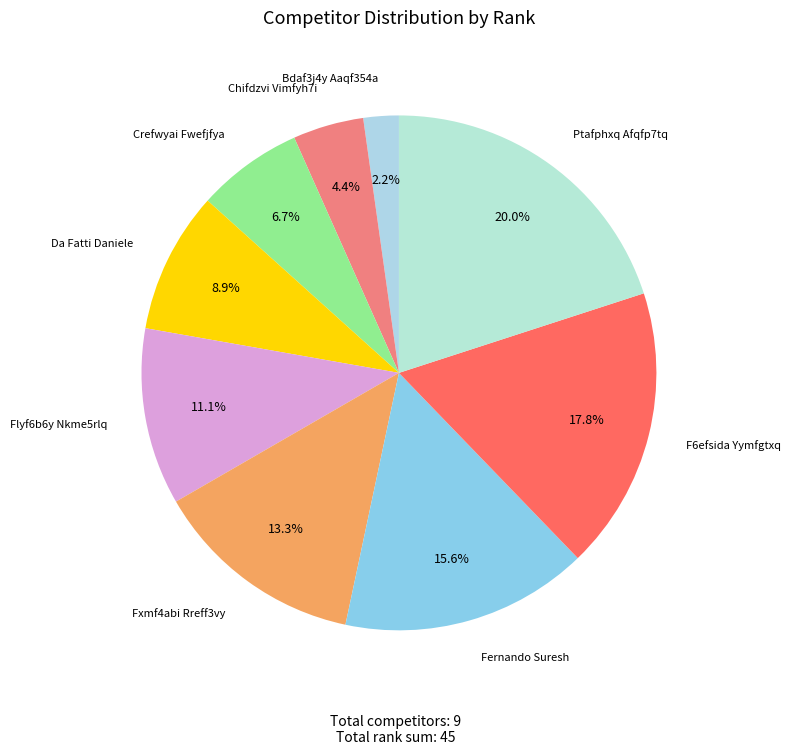

Rank the categories by value from highest to lowest.

Ptafphxq Afqfp7tq, F6efsida Yymfgtxq, Fernando Suresh, Fxmf4abi Rreff3vy, Flyf6b6y Nkme5rlq, Da Fatti Daniele, Crefwyai Fwefjfya, Chifdzvi Vimfyh7i, Bdaf3j4y Aaqf354a